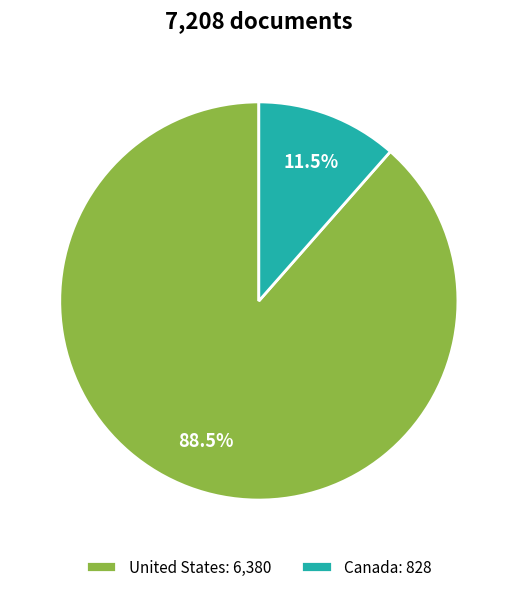

Does United States: 6,380 represent more than half of the total?

Yes